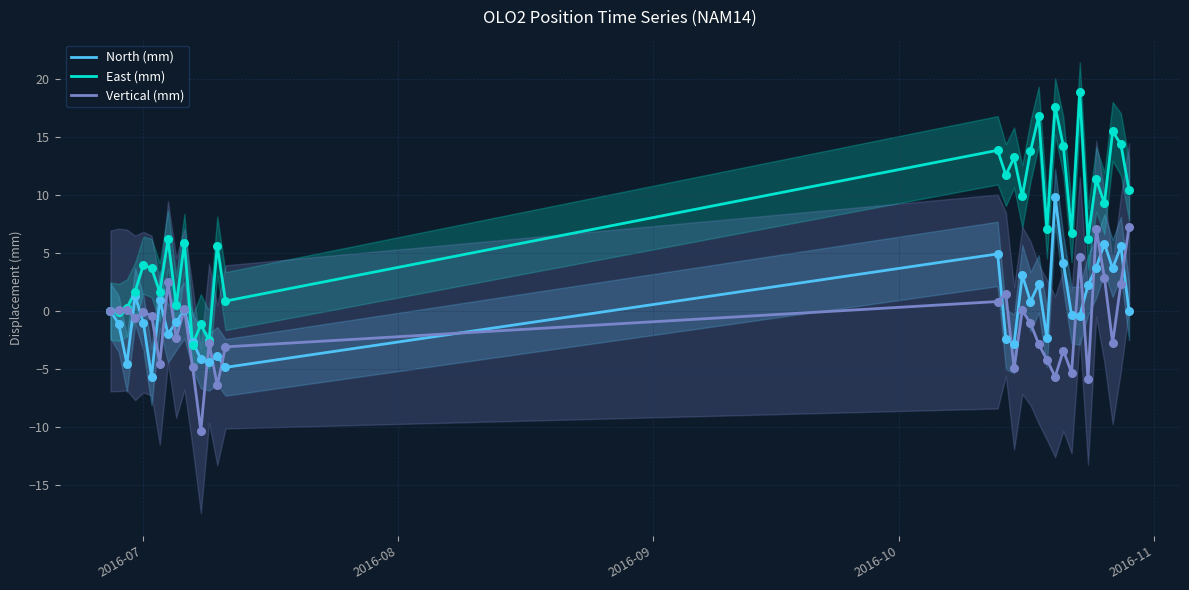

What is the minimum value for Vertical (mm)?

-10.3